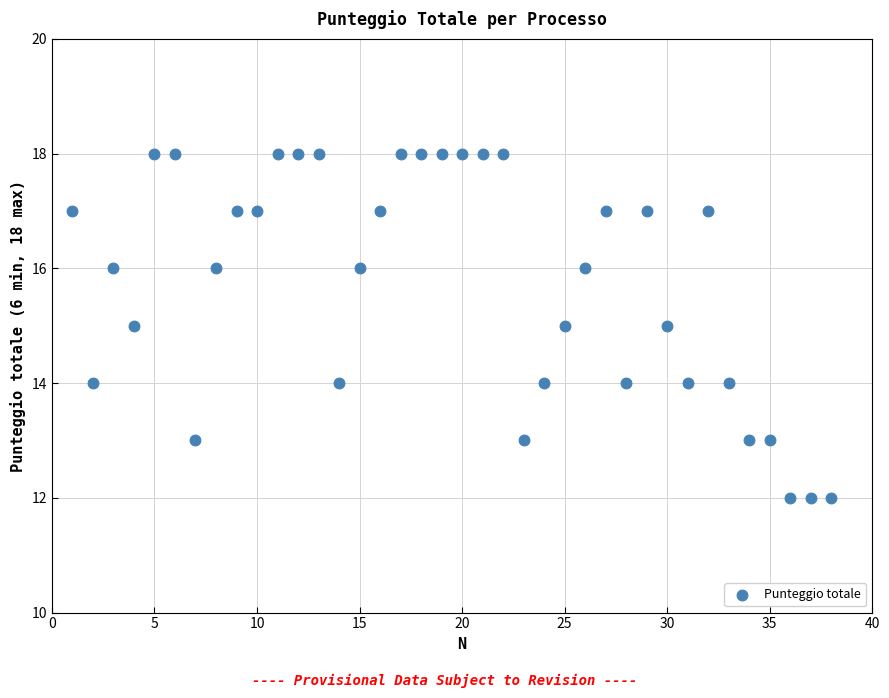

What is the range of X values (max minus min)?

37